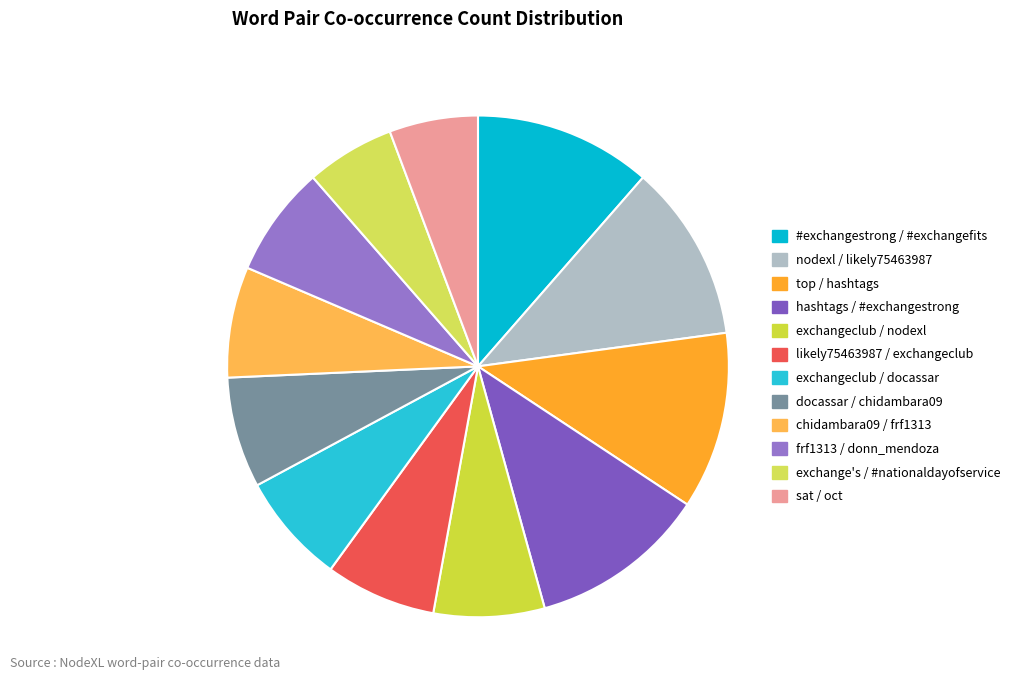

Count the number of slices in the pie.

12